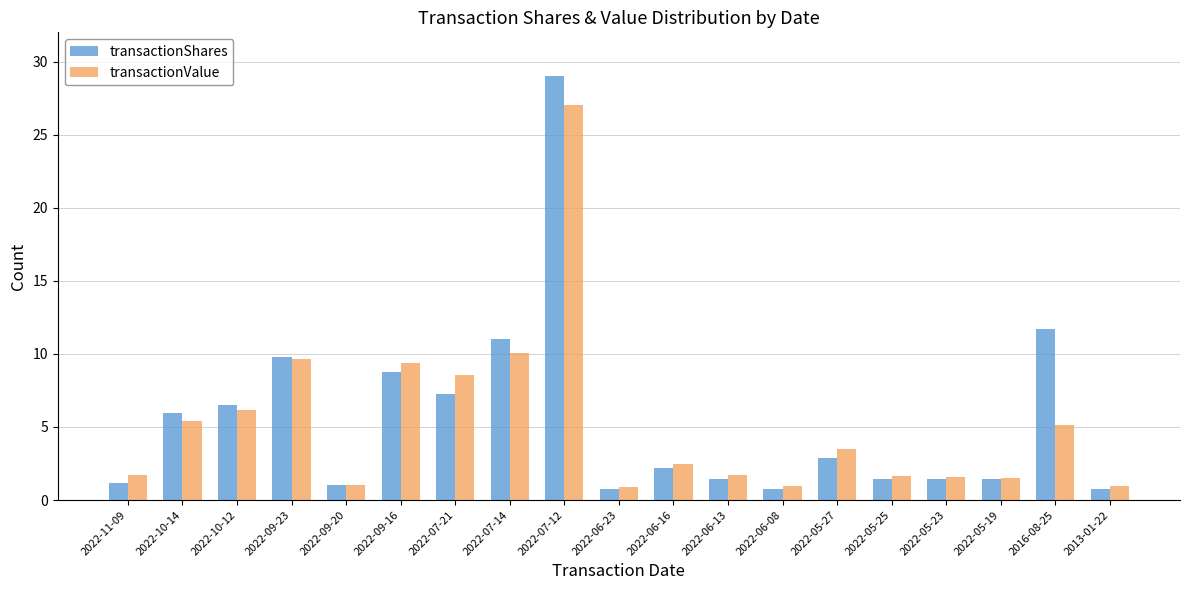

What is the average value of the transactionShares series?

5.5